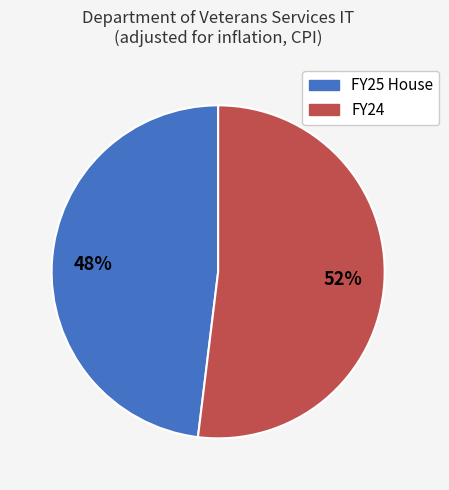

Combined, do FY24 and FY25 House account for over 50%?

Yes